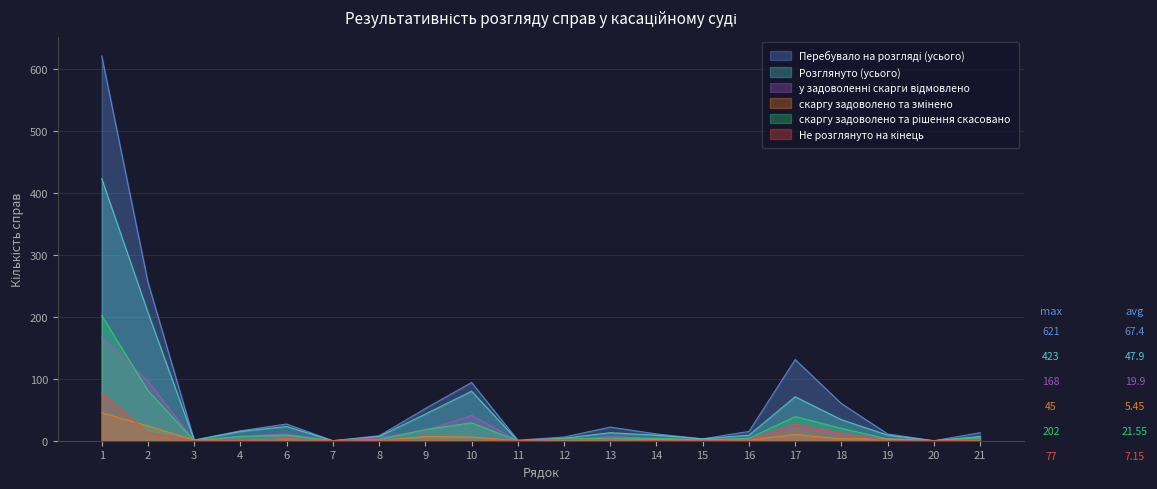

True or false: скаргу задоволено та змінено and Розглянуто (усього) cross at least once.

False